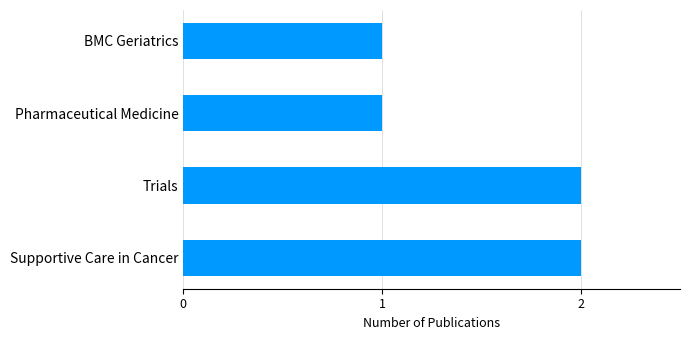

What is the sum of all values?

6